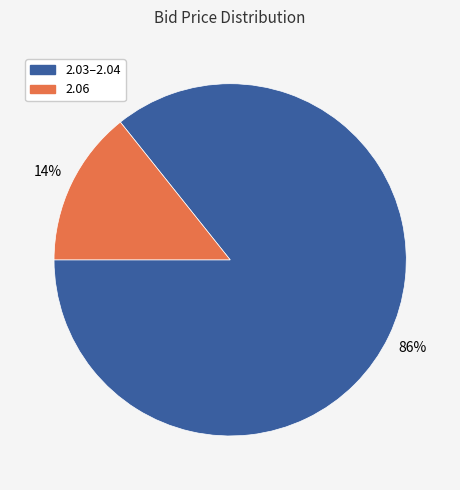

Is there any slice that represents more than half of the pie?

Yes